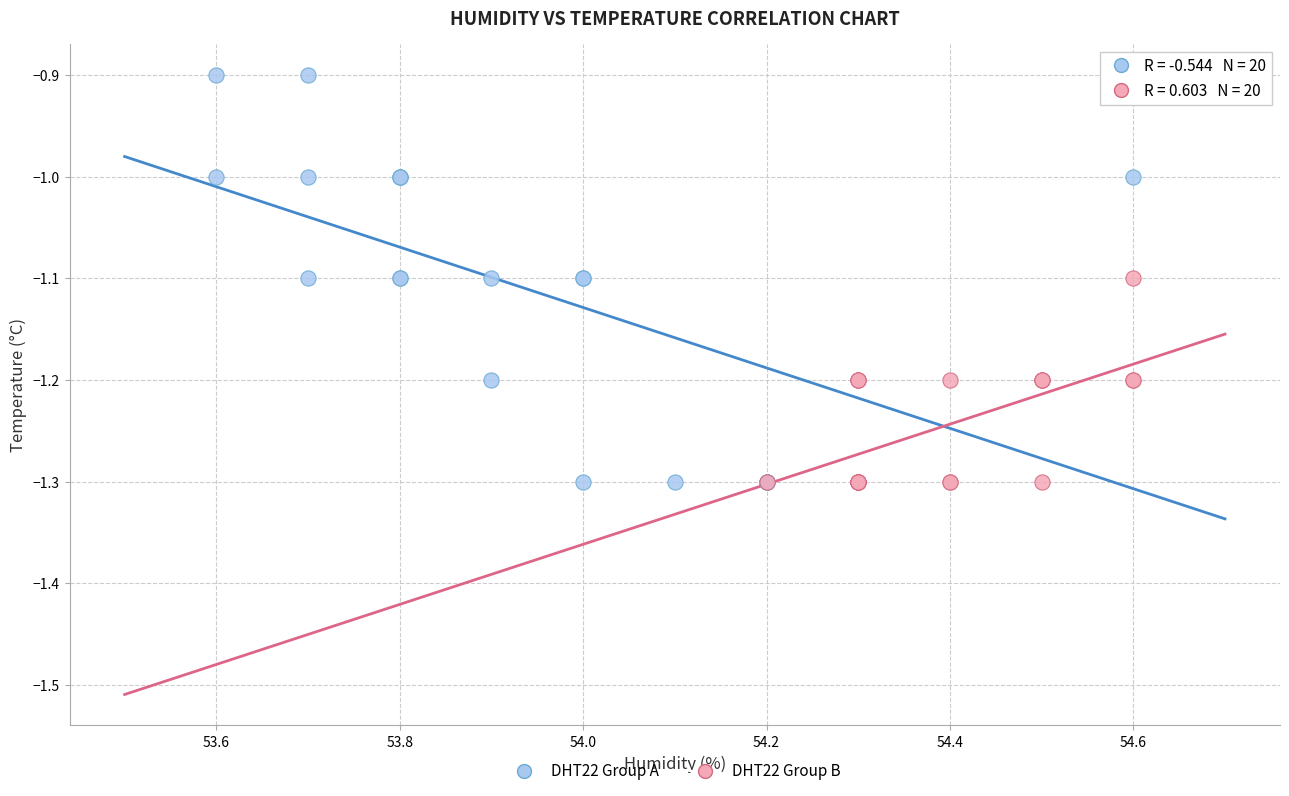

Which series has the widest spread of Y values?

DHT22 Group A